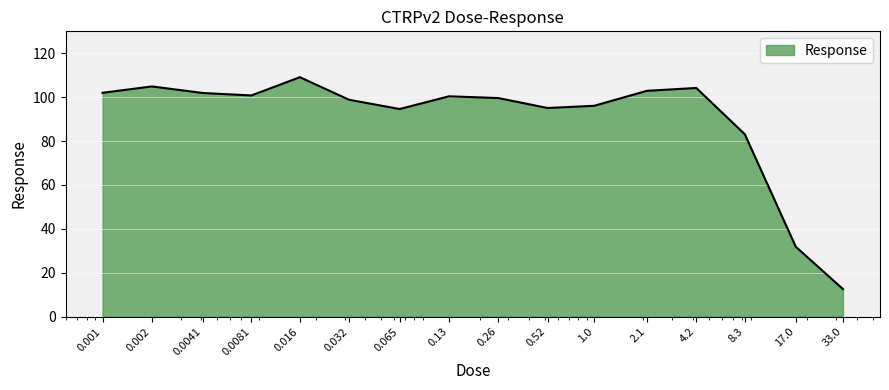

What is the smallest value displayed?

12.6